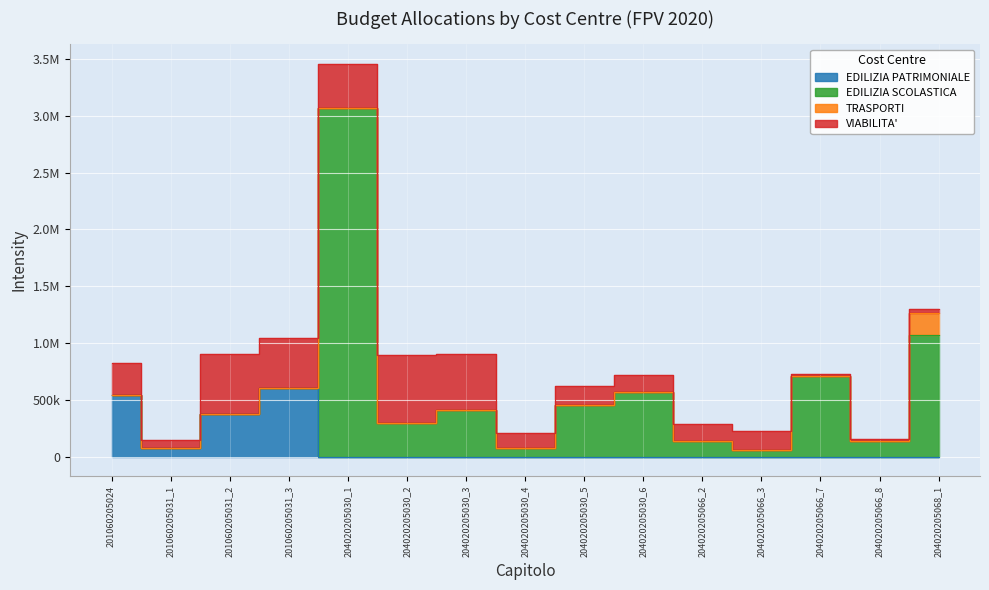

The EDILIZIA SCOLASTICA series shows 599709.6 at 204020205030_3. True or false?

False